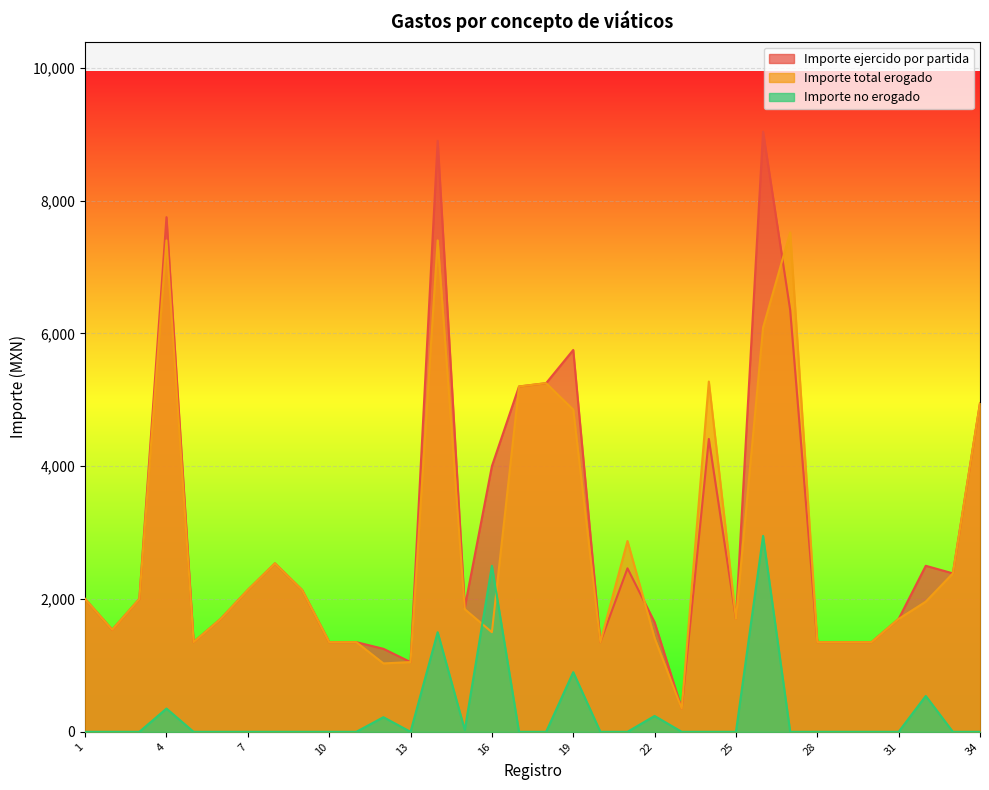

Reading right to left, list all the values displayed in this chart.

Importe ejercido por partida: 4950.0	2386.0	2500.0	1700.0	1350.0	1350.0	1350.0	6350.0	9038.0	1700.0	4410.0	350.0	1650.0	2462.0	1350.0	5750.0	5250.0	5200.0	4000.0	1874.0	8900.0	1050.0	1250.0	1350.0	1350.0	2136.0	2536.0	2136.0	1700.0	1350.0	7750.0	2000.0	1536.0	2000.0
Importe total erogado: 4950.0	2386.0	1960.0	1700.0	1350.0	1350.0	1350.0	7520.0	6087.6	1700.0	5274.4	350.0	1411.0	2873.0	1350.0	4851.7	5250.0	5200.0	1500.0	1846.0	7400.0	1050.0	1030.0	1350.0	1350.0	2136.0	2536.0	2136.0	1700.0	1350.0	7400.0	2000.0	1536.0	2000.0
Importe no erogado: 0.0	0.0	540.0	0.0	0.0	0.0	0.0	0.0	2950.4	0.0	0.0	0.0	239.0	0.0	0.0	898.3	0.0	0.0	2500.0	28.0	1500.0	0.0	220.0	0.0	0.0	0.0	0.0	0.0	0.0	0.0	350.0	0.0	0.0	0.0